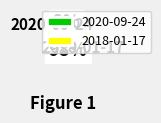

How many slices are in this pie chart?

2